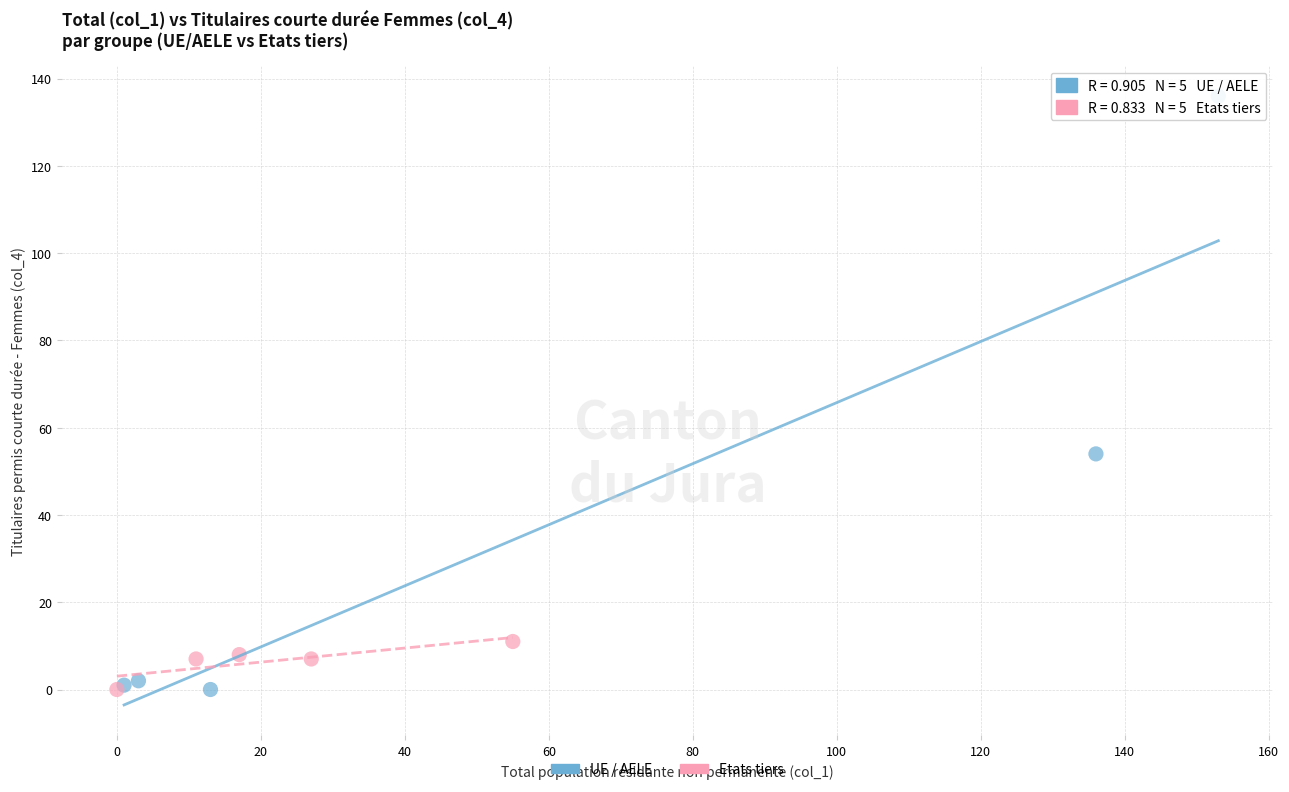

Which series has the widest spread of Y values?

UE / AELE